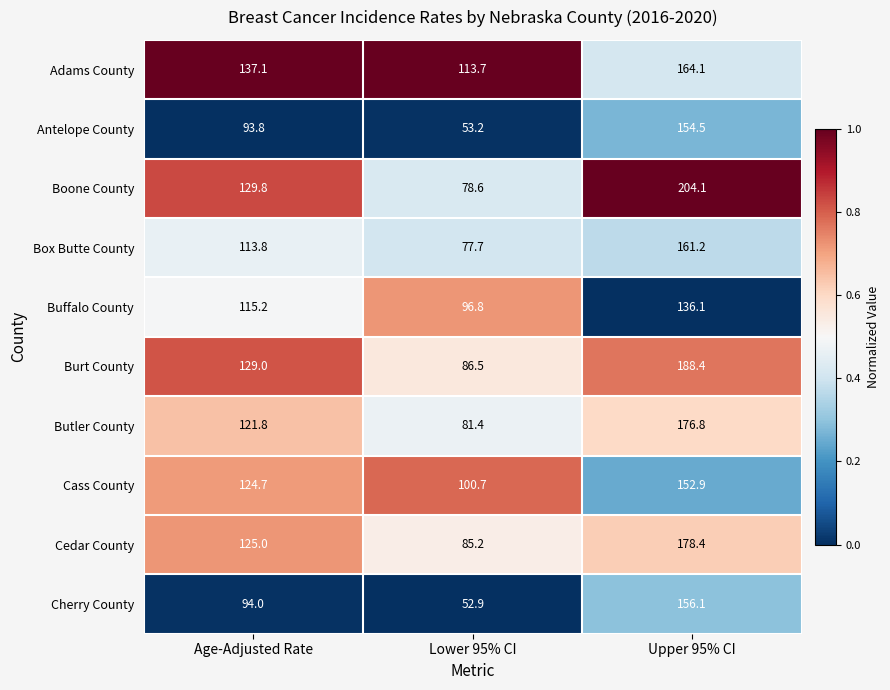

Which label corresponds to the smallest value in the chart?

Lower 95% CI